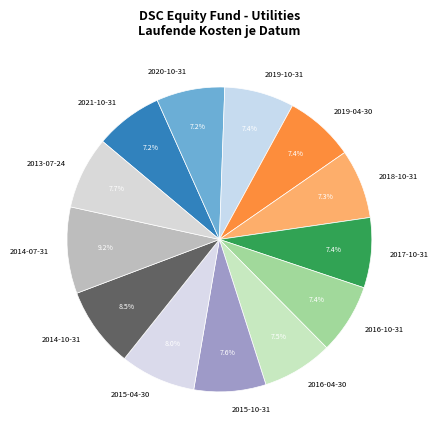

Does any single category account for the majority?

No